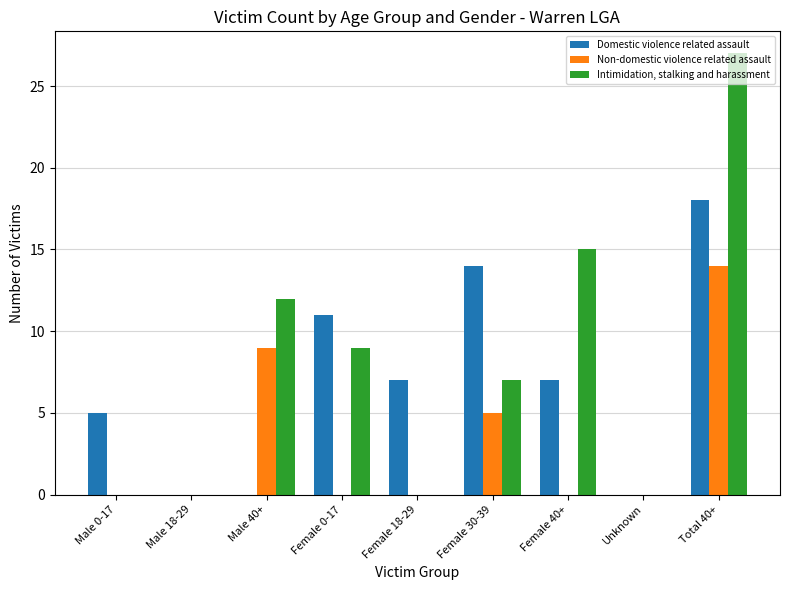

How many distinct data groups are displayed?

3